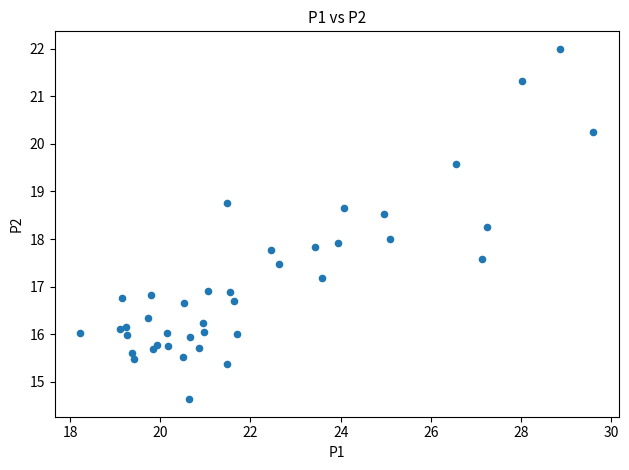

What is the range of X values (max minus min)?

11.4